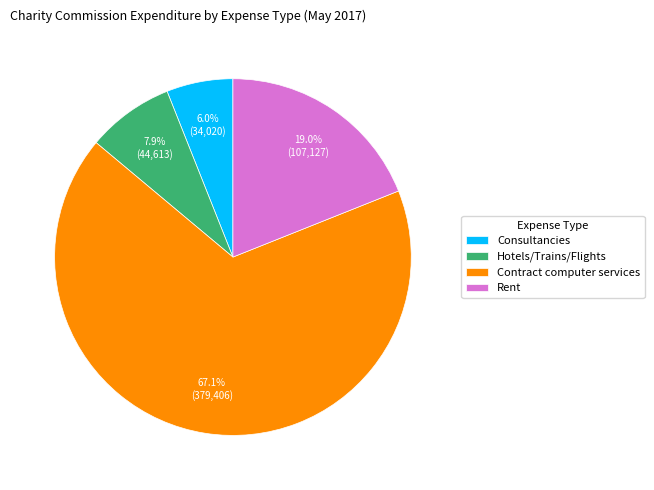

The Rent slice represents 19% of the pie. True or false?

True